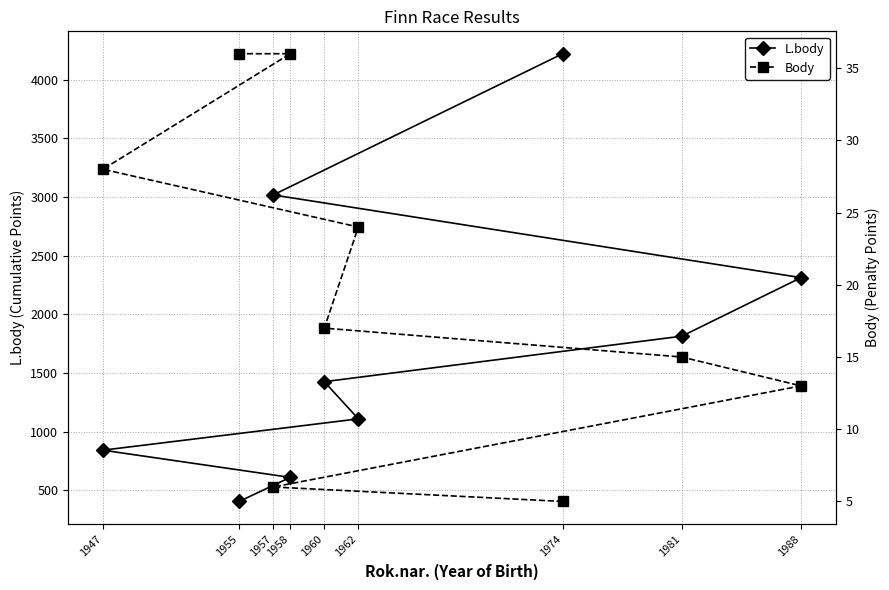

True or false: L.body has a value of 1659 at 1957.

False